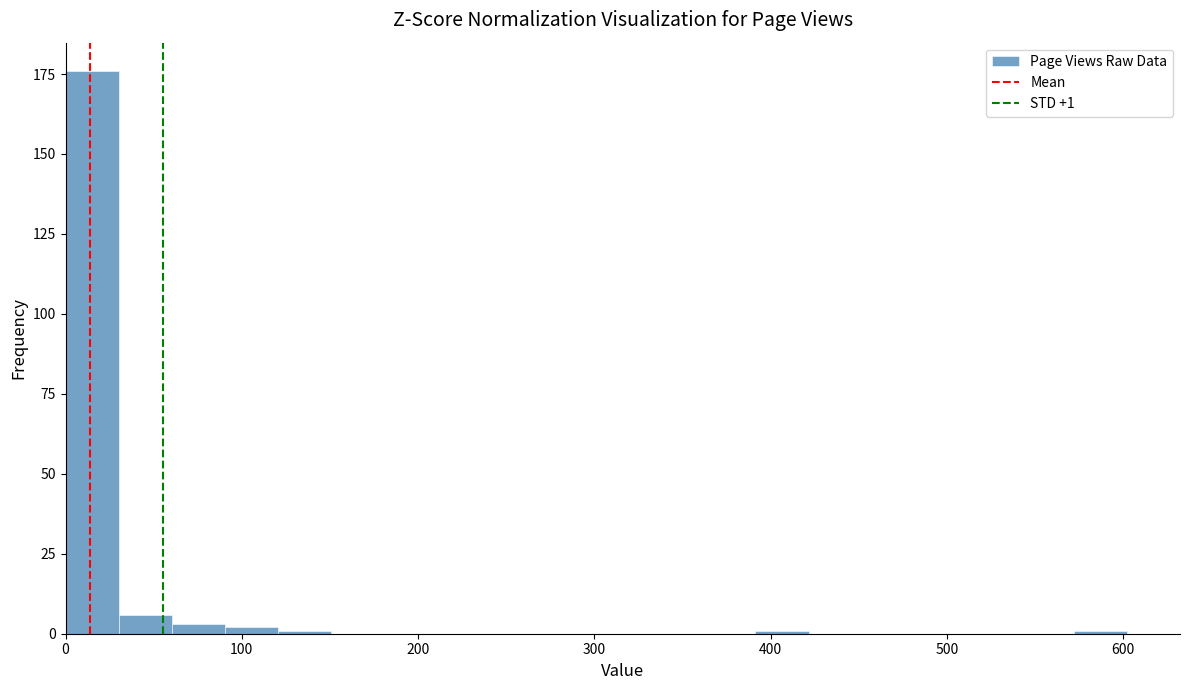

Read against the x-axis, roughly where is the centre of the tallest bar?

20